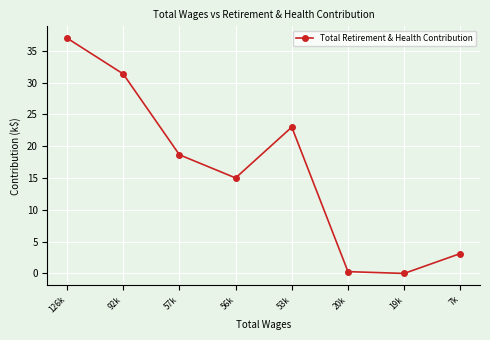

What is the greatest value displayed?

37.0